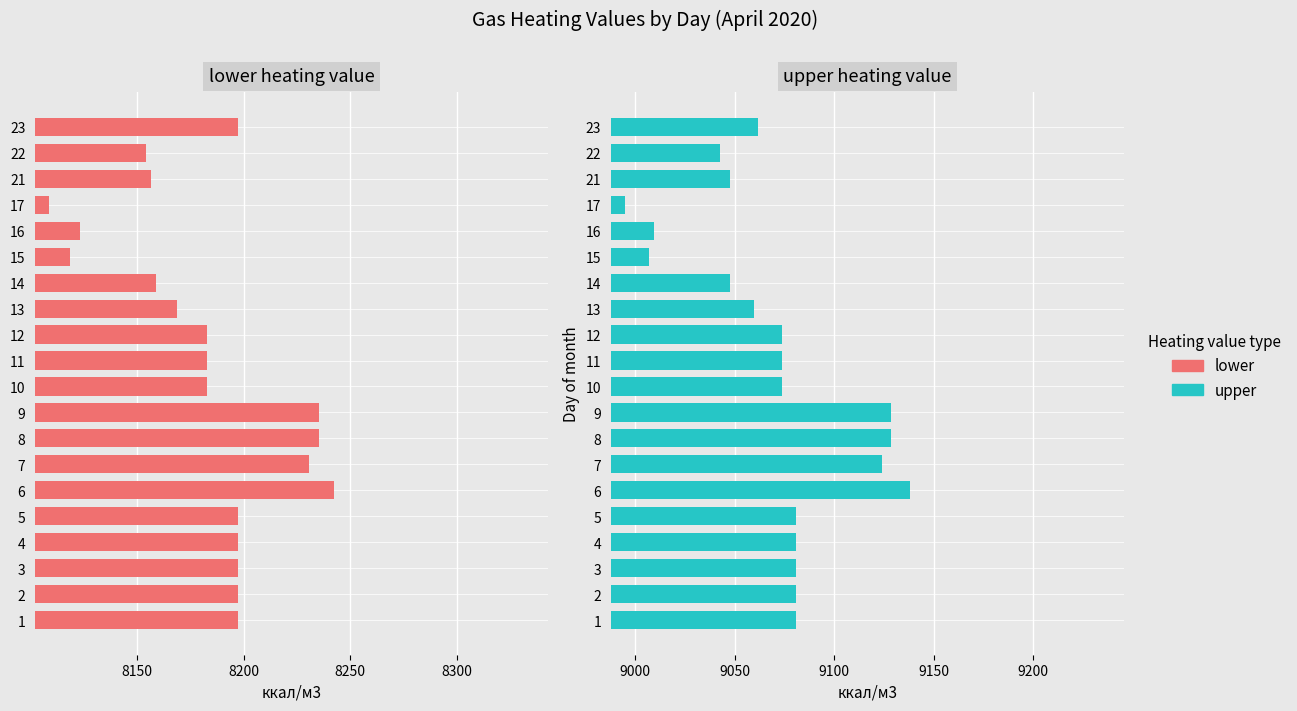

Rank the series by their average value, from highest to lowest.

upper, lower